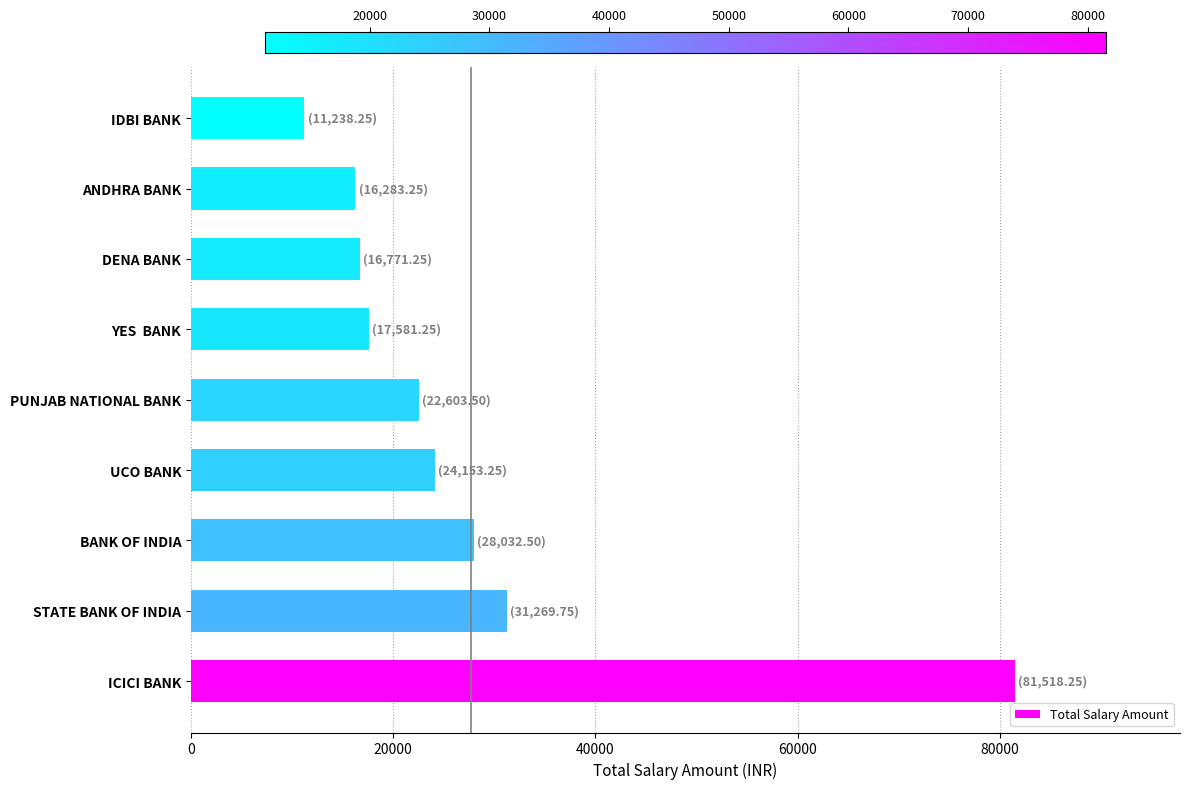

At which label is the value closest to 46378?

STATE BANK OF INDIA